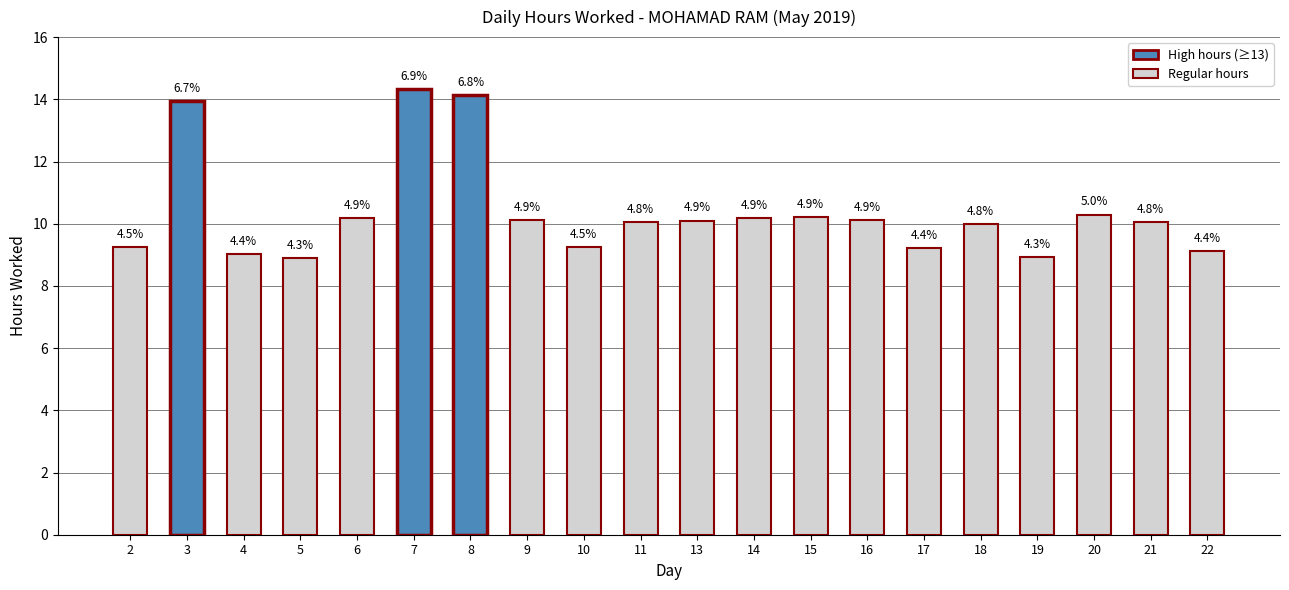

What is the value of the 1st bar from the left?

9.2